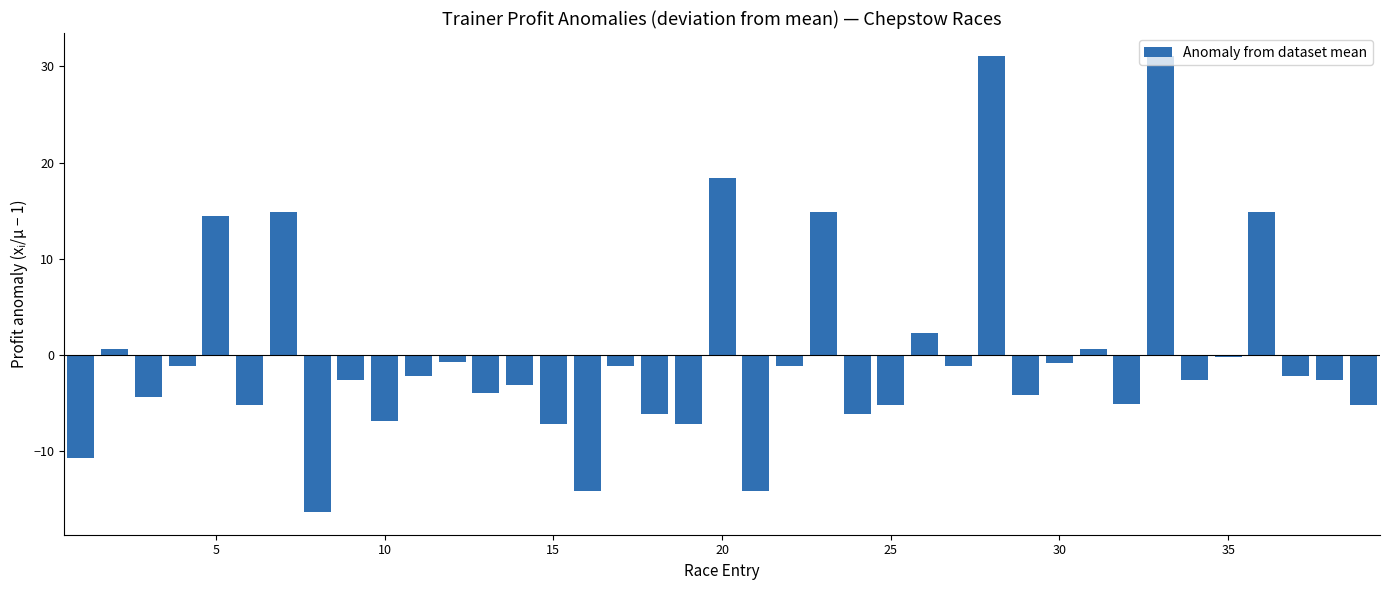

What is the greatest value displayed?

31.1